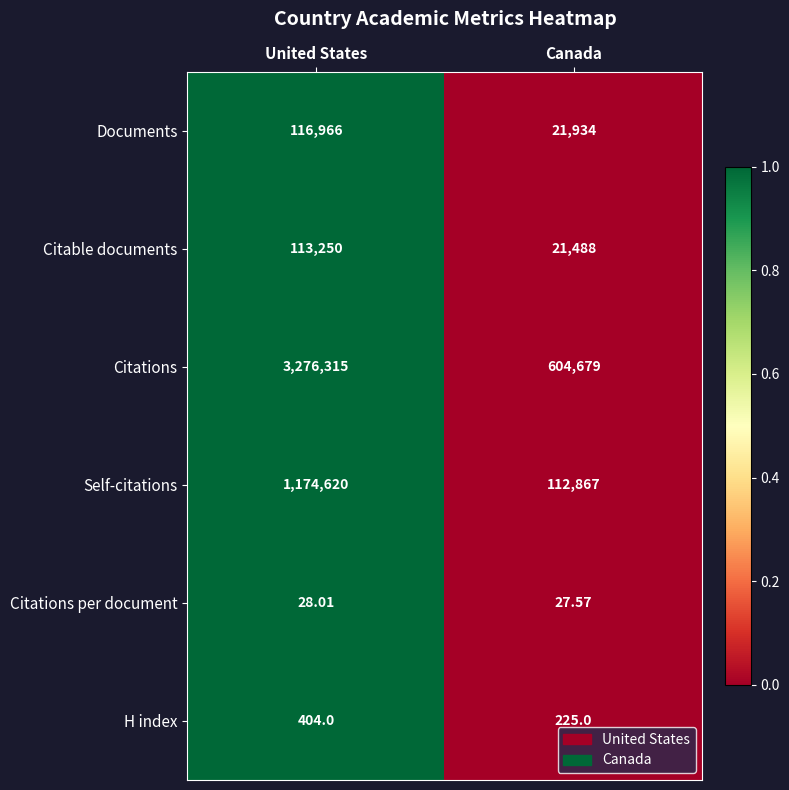

Which series has the largest range (max minus min)?

Citations